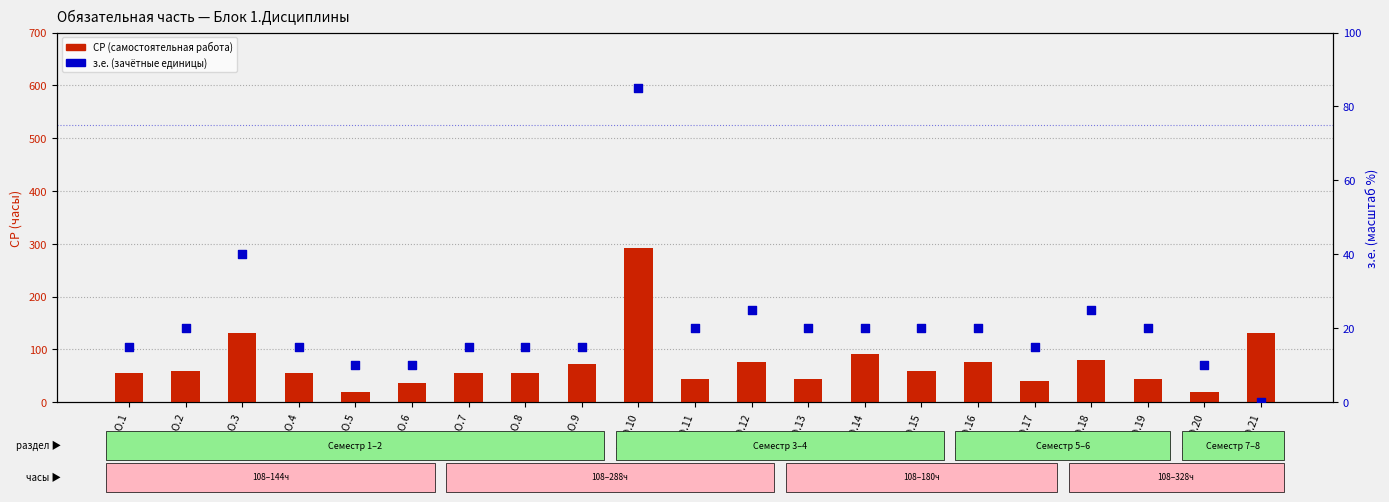

Which series contains the lowest Y value?

з.е. (зачётные единицы)